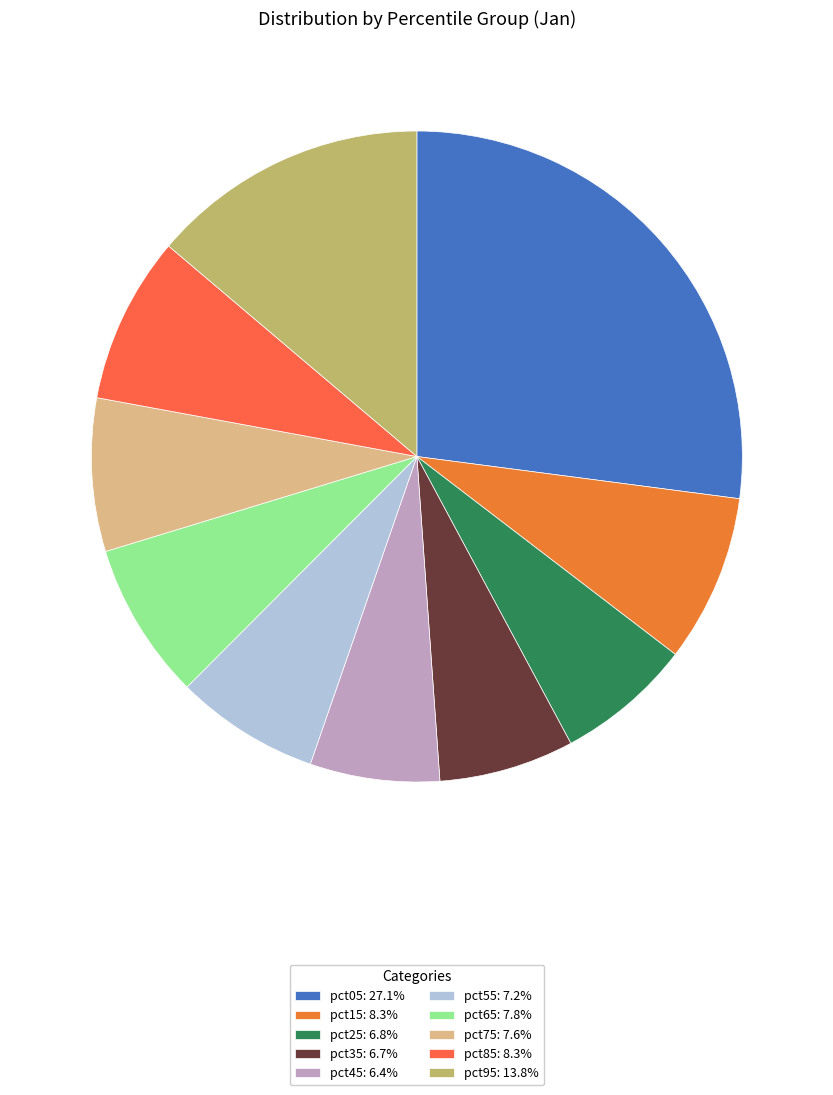

How many segments does this pie chart have?

10